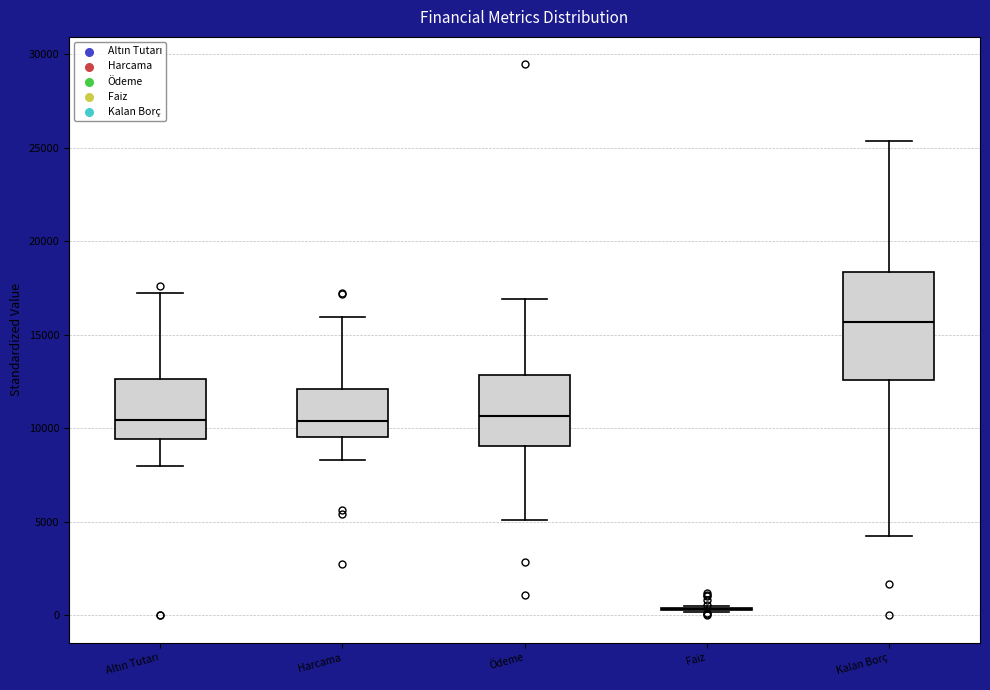

Reading left to right, transcribe this box plot: for each box, give where its median line is, the range the box spans, and where its two whiskers end, as read against the y-axis. The values are not printed on the chart, so give them approximately, as read against the axis.

Altın Tutarı: median 10500, box 9500 to 12500, whiskers 8000 to 17000
Harcama: median 10500, box 9500 to 12000, whiskers 8500 to 16000
Ödeme: median 10500, box 9000 to 13000, whiskers 5000 to 17000
Faiz: box collapsed to a line at 500, whiskers 0 to 500
Kalan Borç: median 15500, box 12500 to 18500, whiskers 4000 to 25500